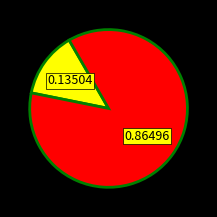

Is there any slice that represents more than half of the pie?

Yes